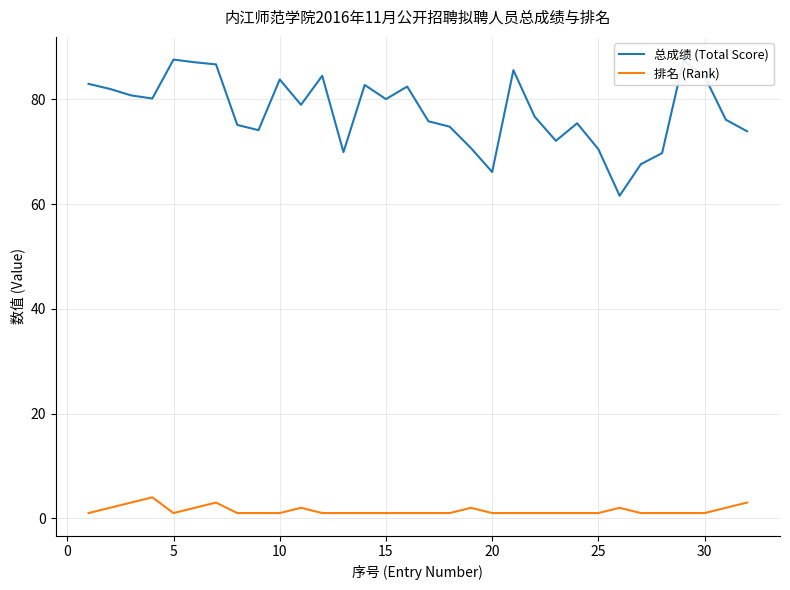

Which series has the widest spread of values?

总成绩 (Total Score)